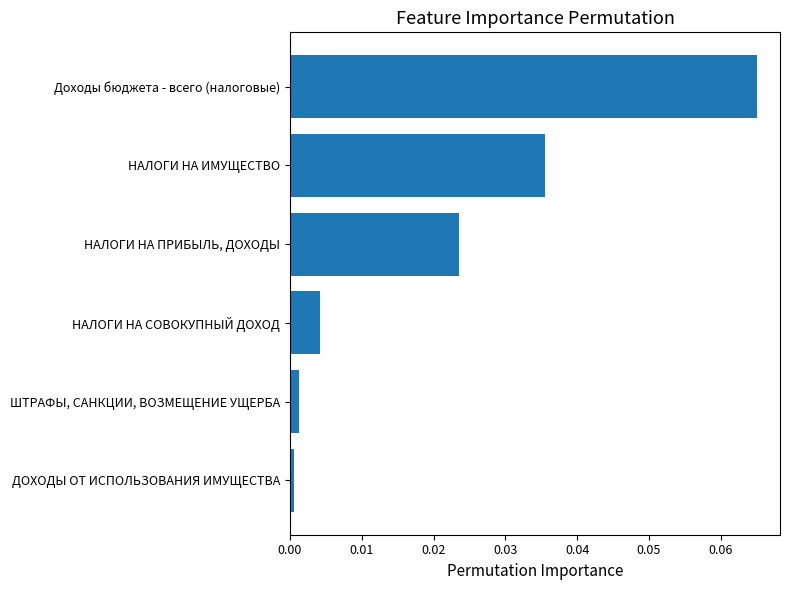

The value at ДОХОДЫ ОТ ИСПОЛЬЗОВАНИЯ ИМУЩЕСТВА is 0.0. True or false?

True